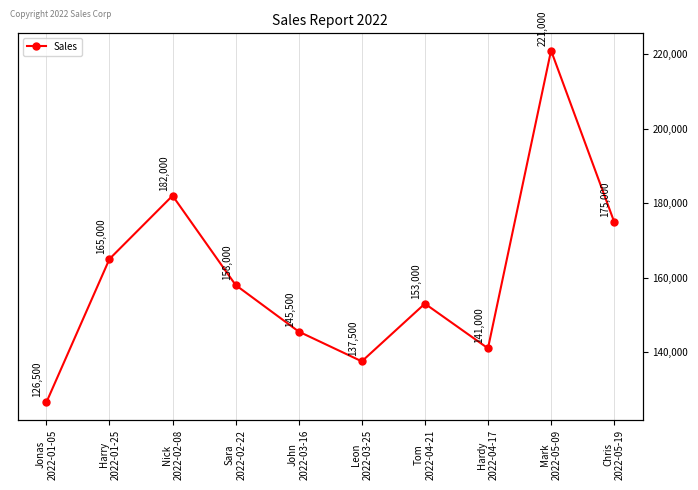

What is the greatest value displayed?

221000